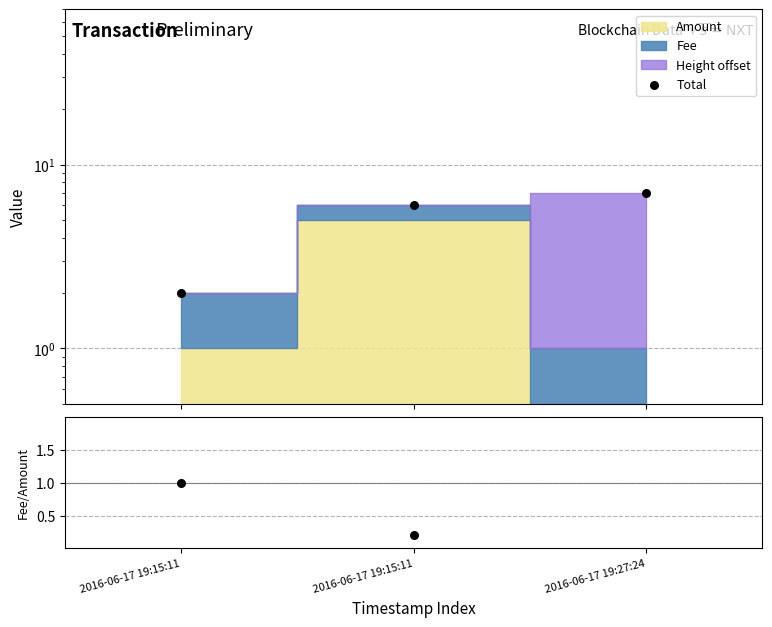

Which series has the largest total across all categories?

Total